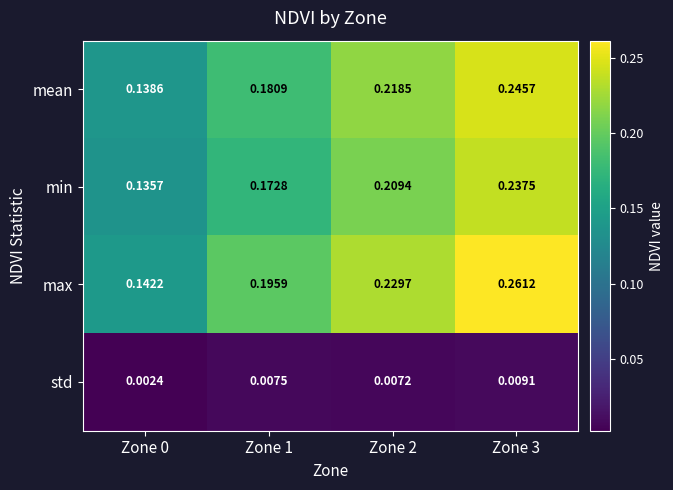

At Zone 3, list the series in order from largest to smallest.

max, mean, min, std